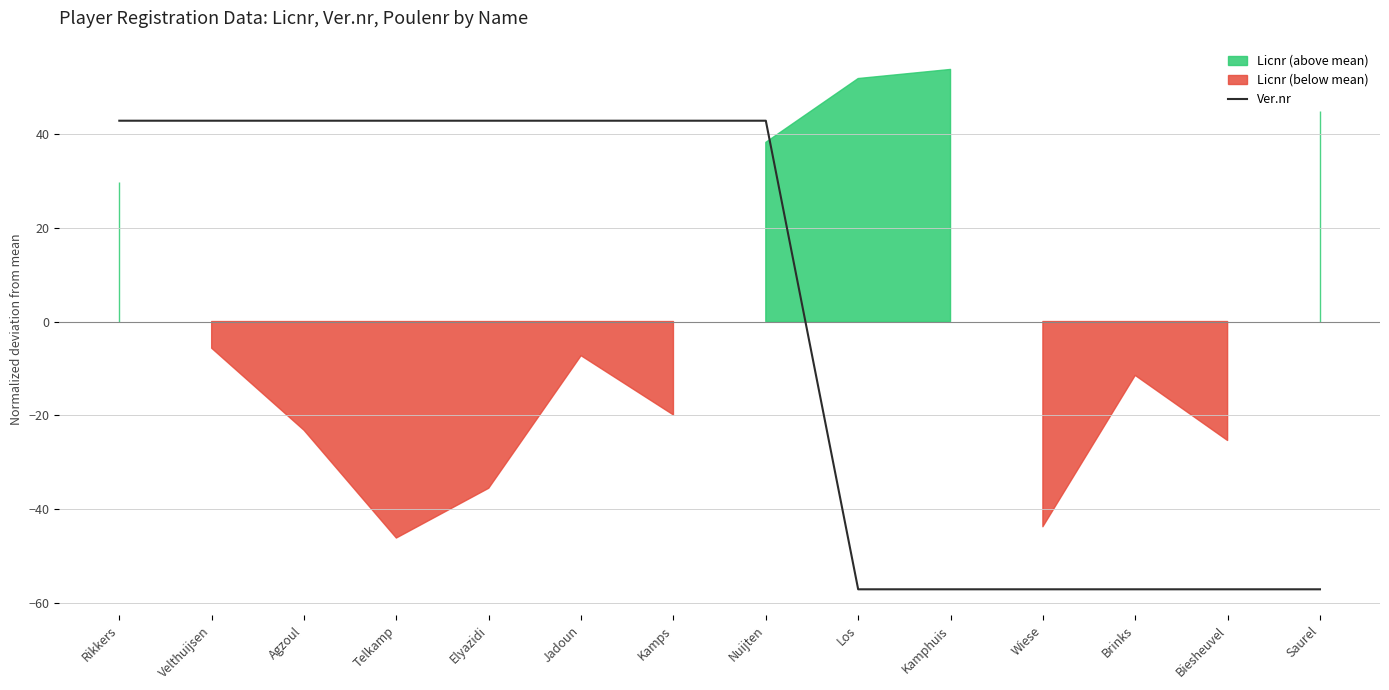

What is the approximate value at Jadoun?

42.9